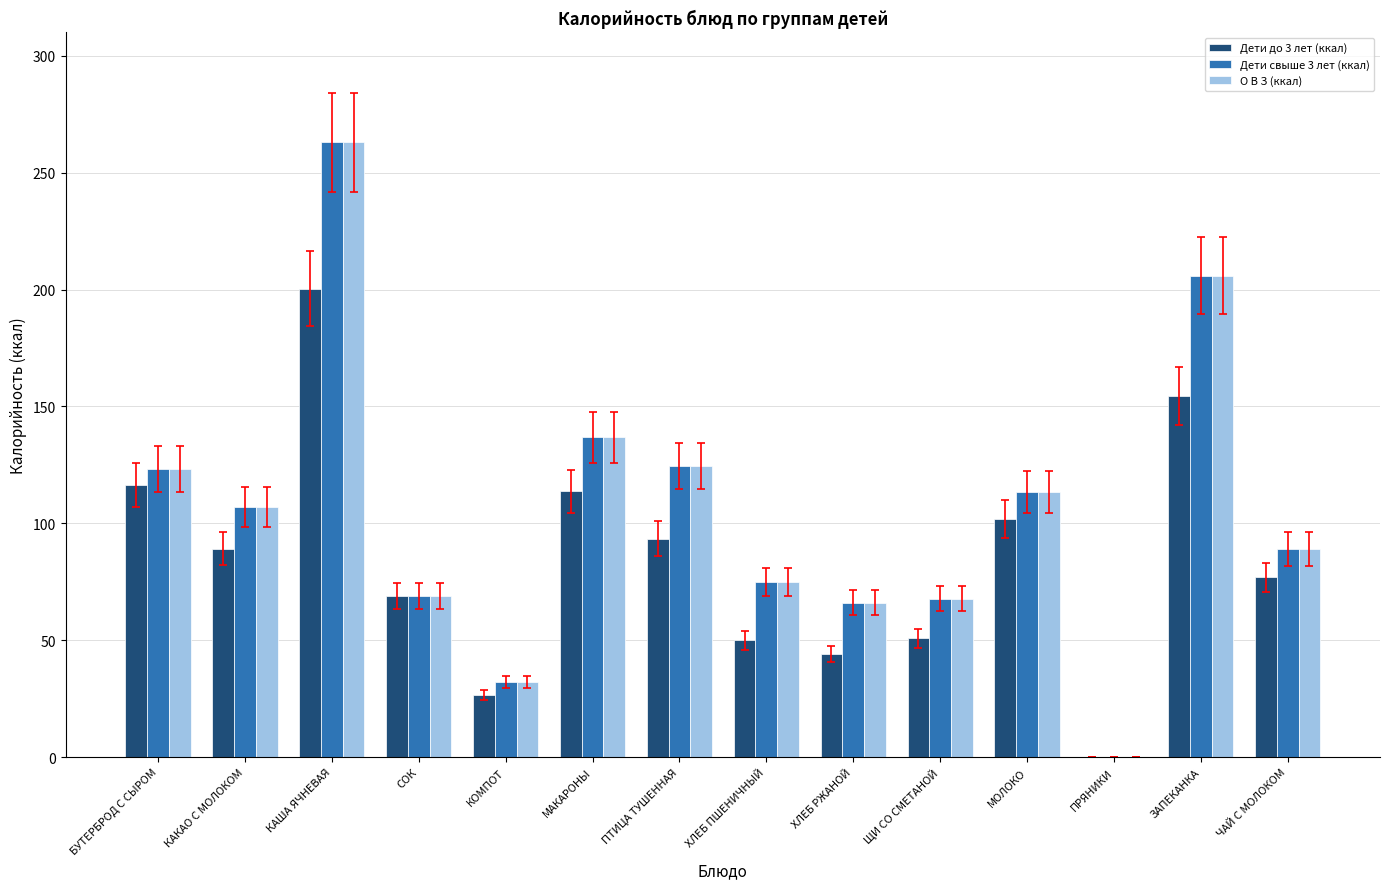

Between ХЛЕБ ПШЕНИЧНЫЙ and МОЛОКО, which series saw the biggest shift?

Дети до 3 лет (ккал)